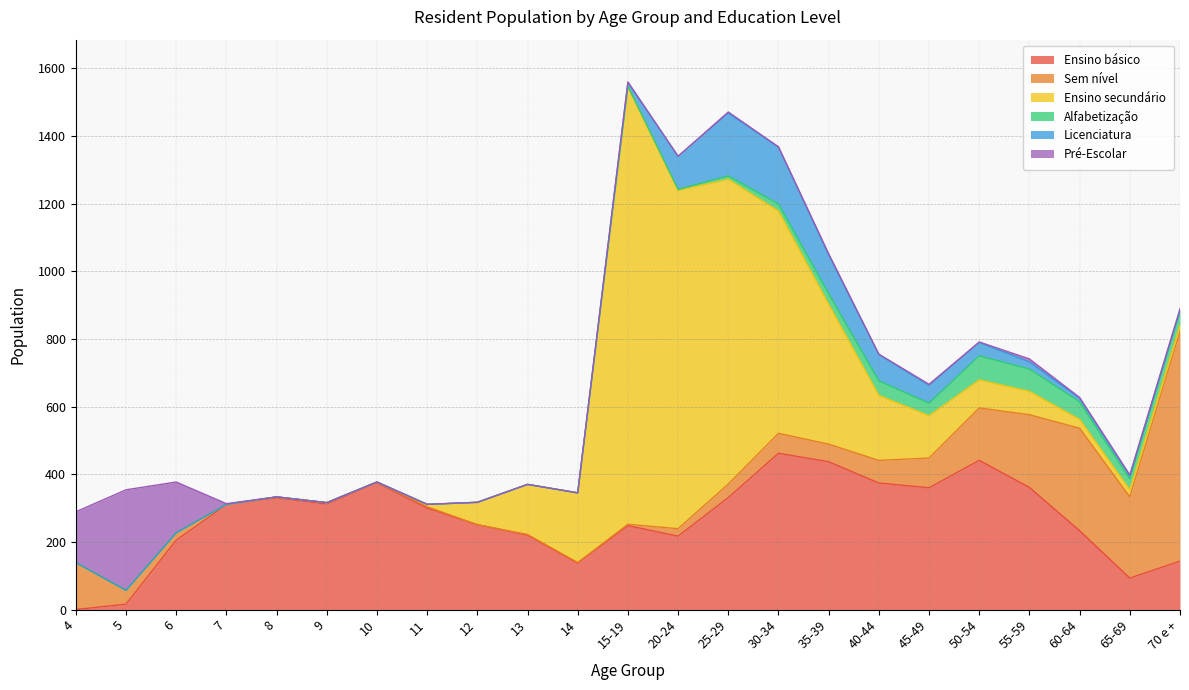

Which series changed the most between 8 and 11?

Ensino básico